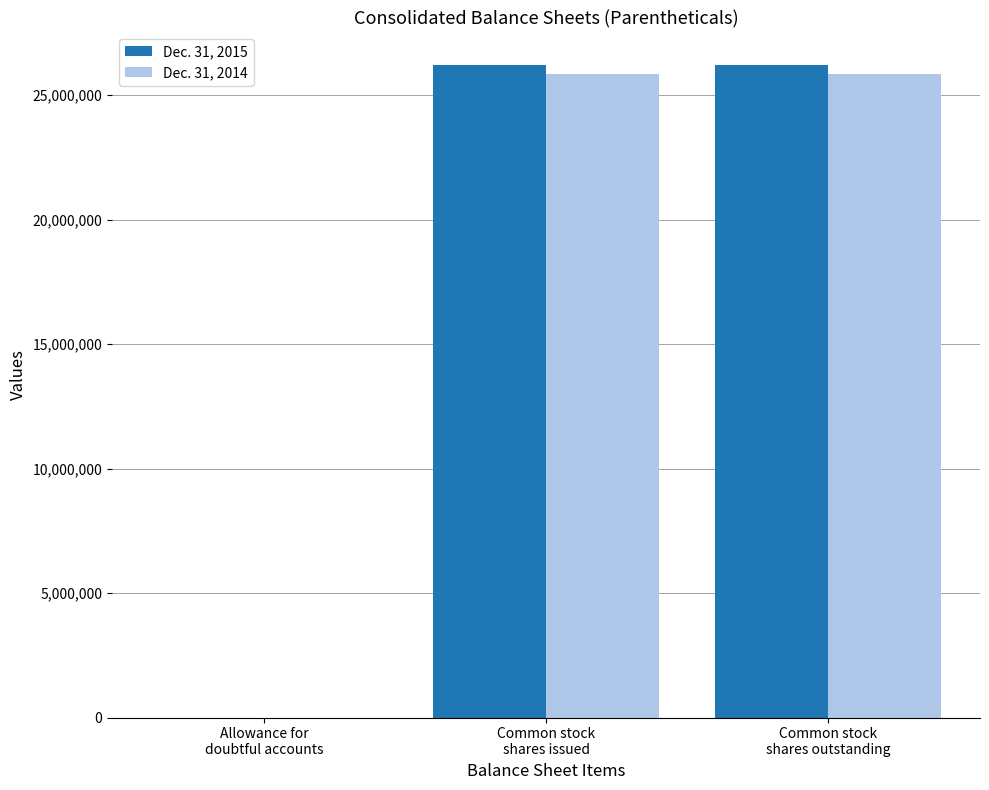

Which series has the widest spread of values?

Dec. 31, 2015